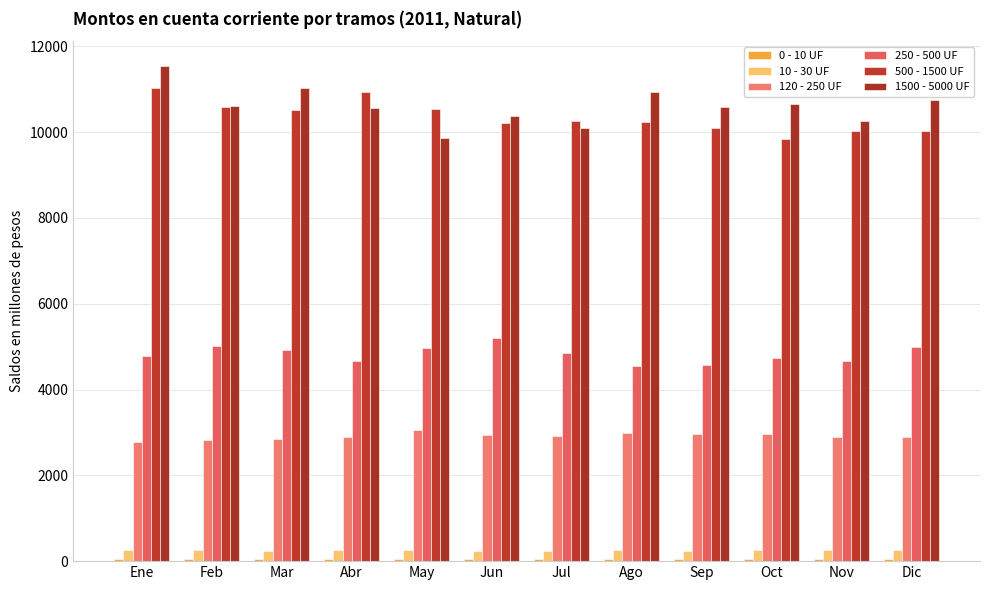

At how many categories does at least one series exceed 7685?

12